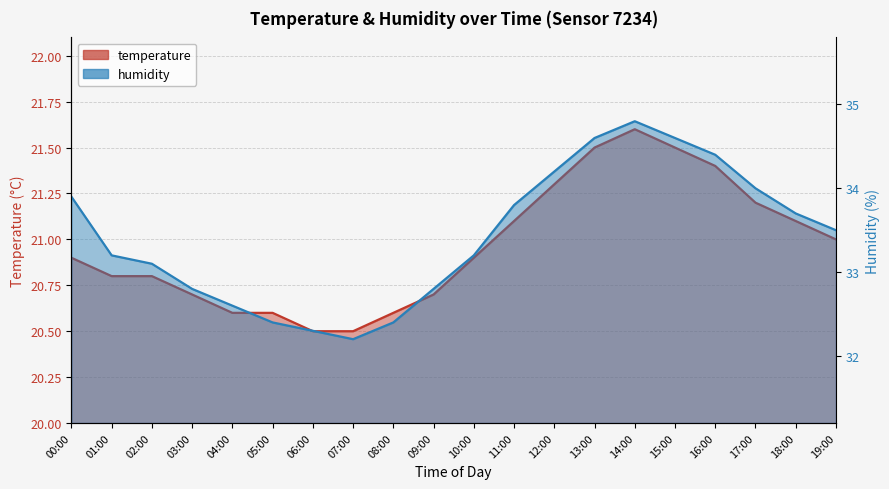

What is the minimum value shown in the chart?

20.5